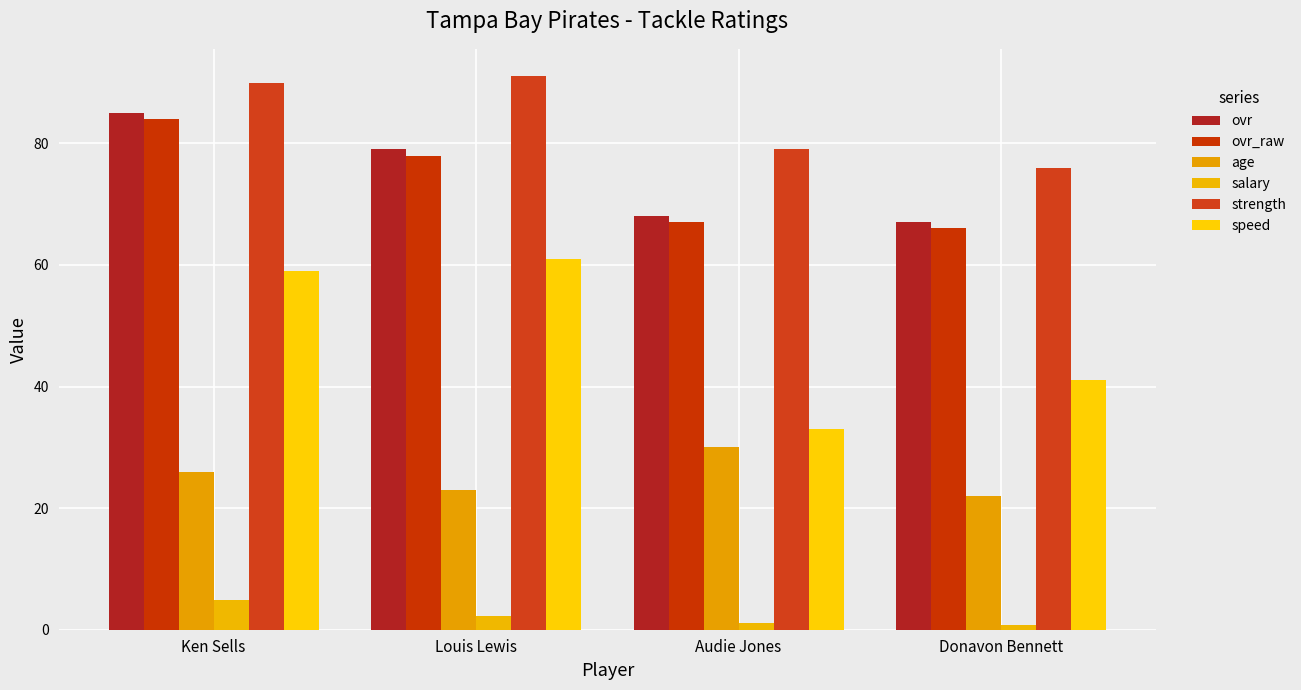

What is the total value across all series at Donavon Bennett?

272.8